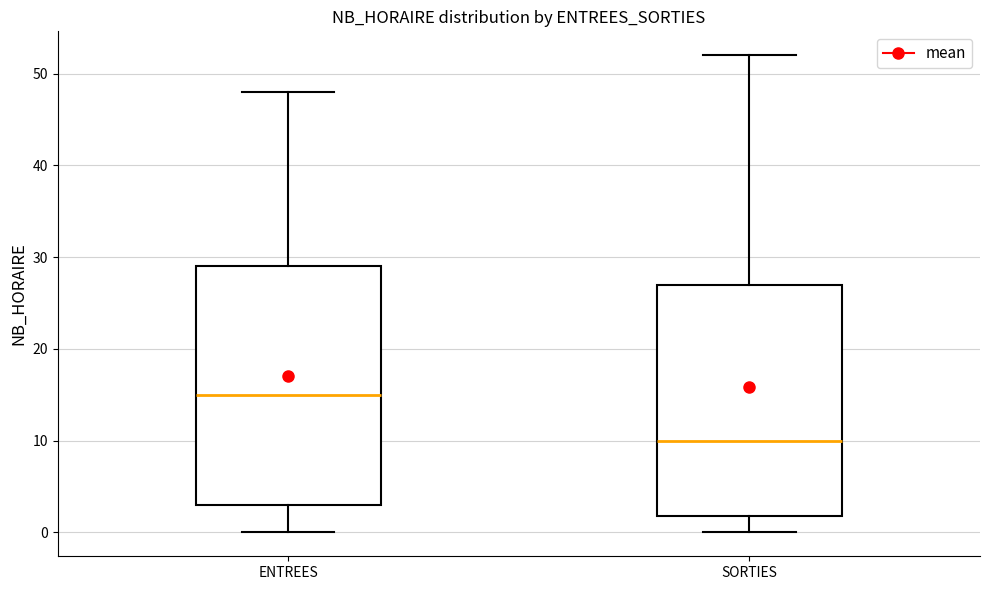

Which box has the highest median line?

ENTREES